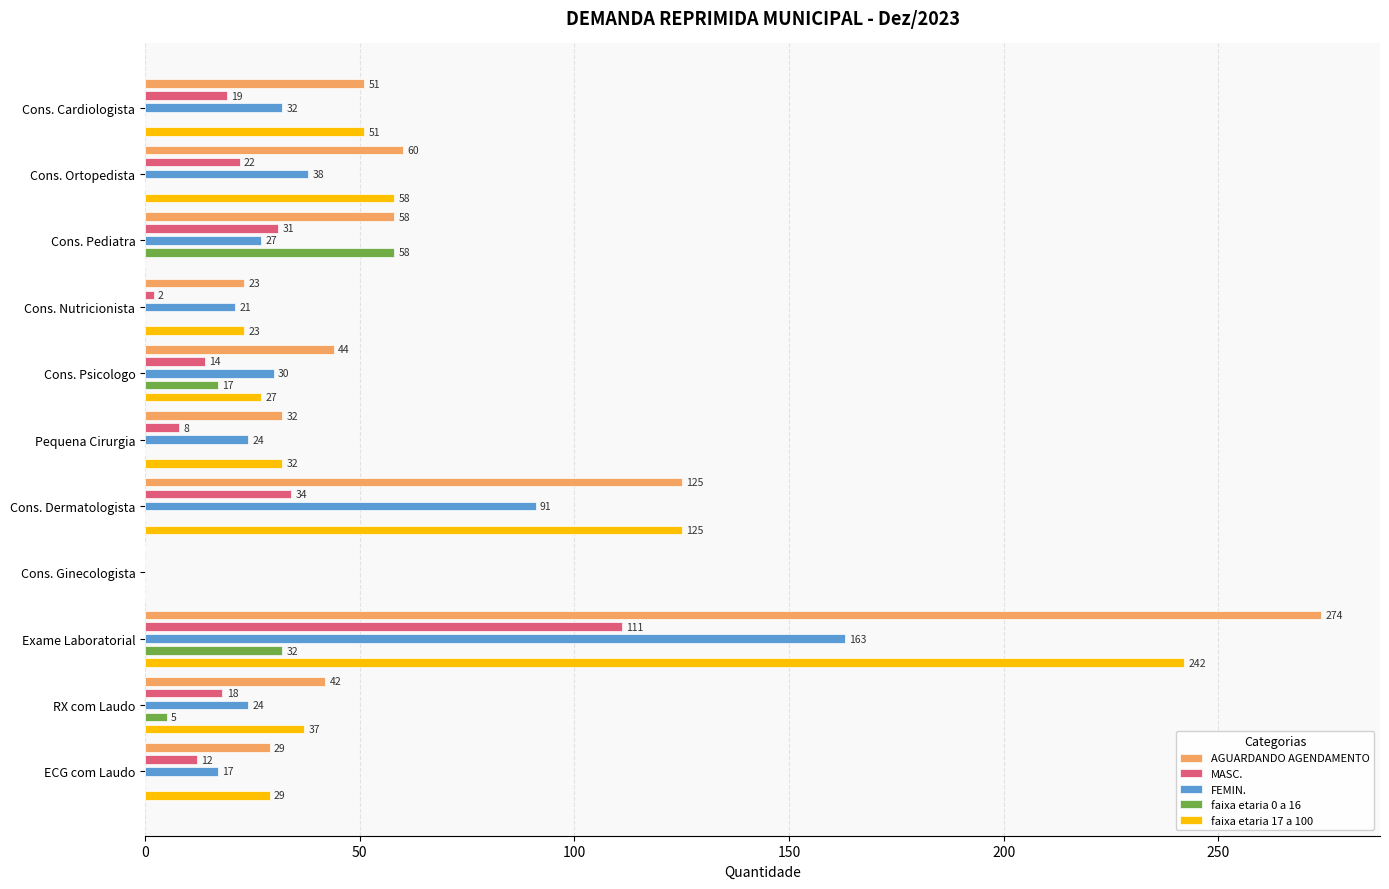

How many values in the FEMIN. series exceed 27?

5